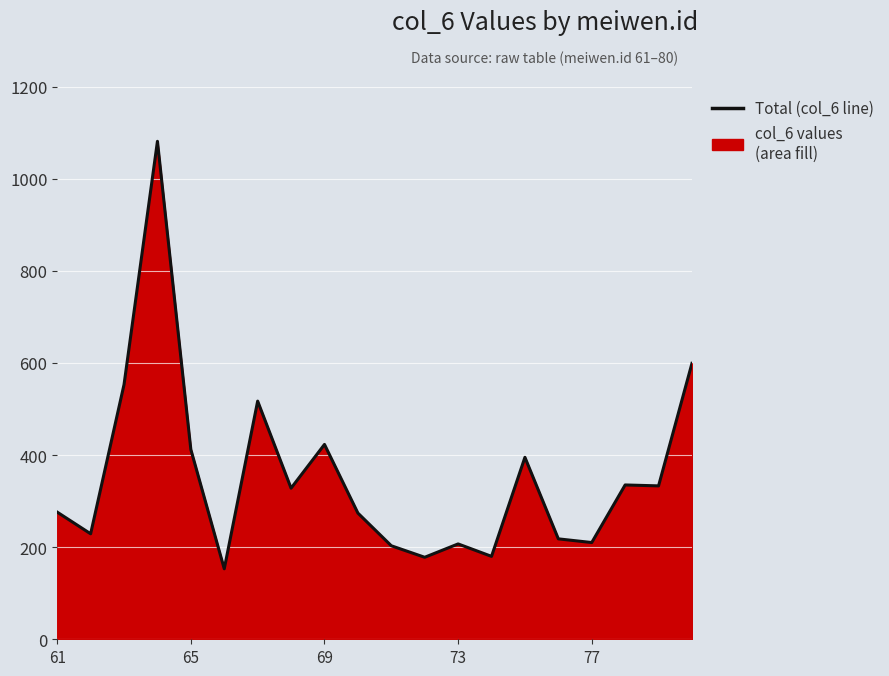

What is the minimum value shown in the chart?

153